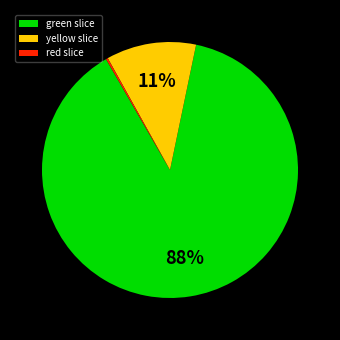

Which slice represents more than half of the pie?

green slice